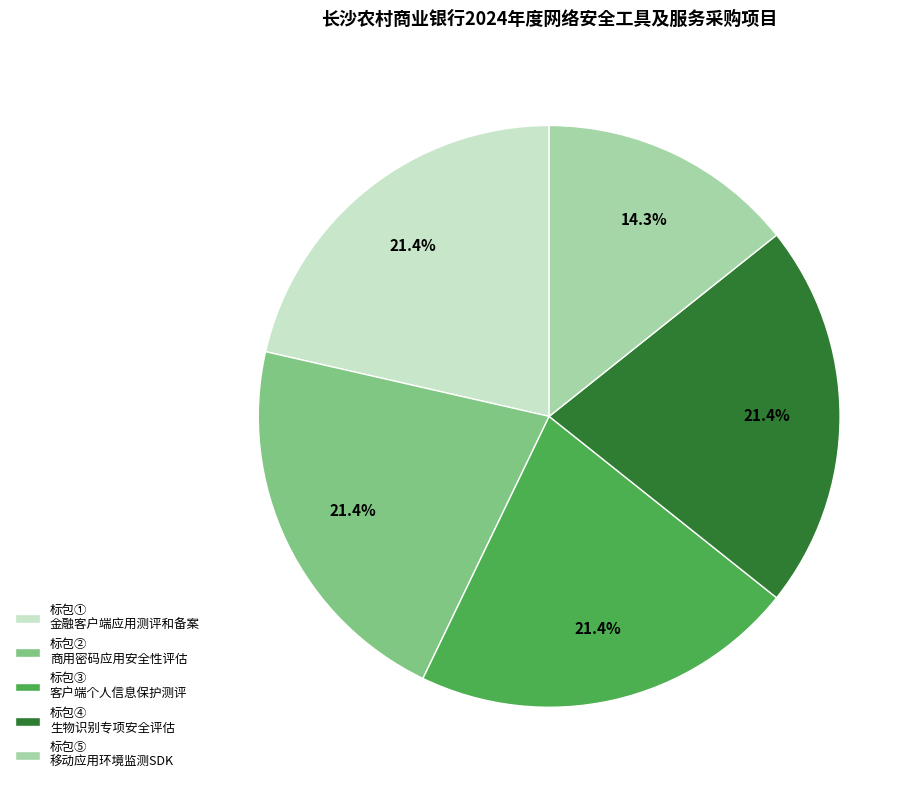

Combined, do 标包④ 生物识别专项安全评估 and 标包③ 客户端个人信息保护测评 account for over 50%?

No